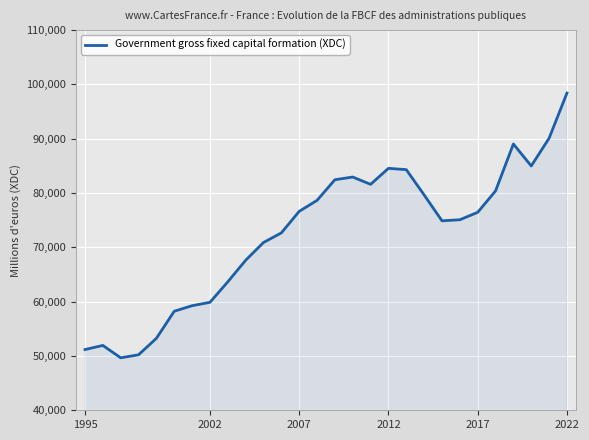

What is the difference between the maximum and minimum values?

48730